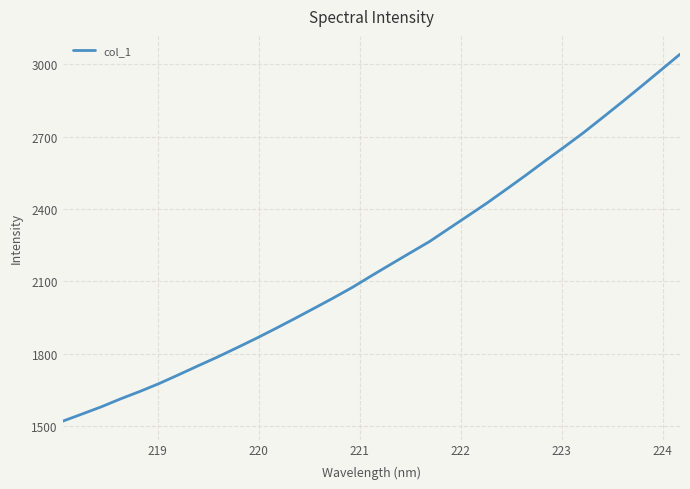

What is the greatest value displayed?

3040.6